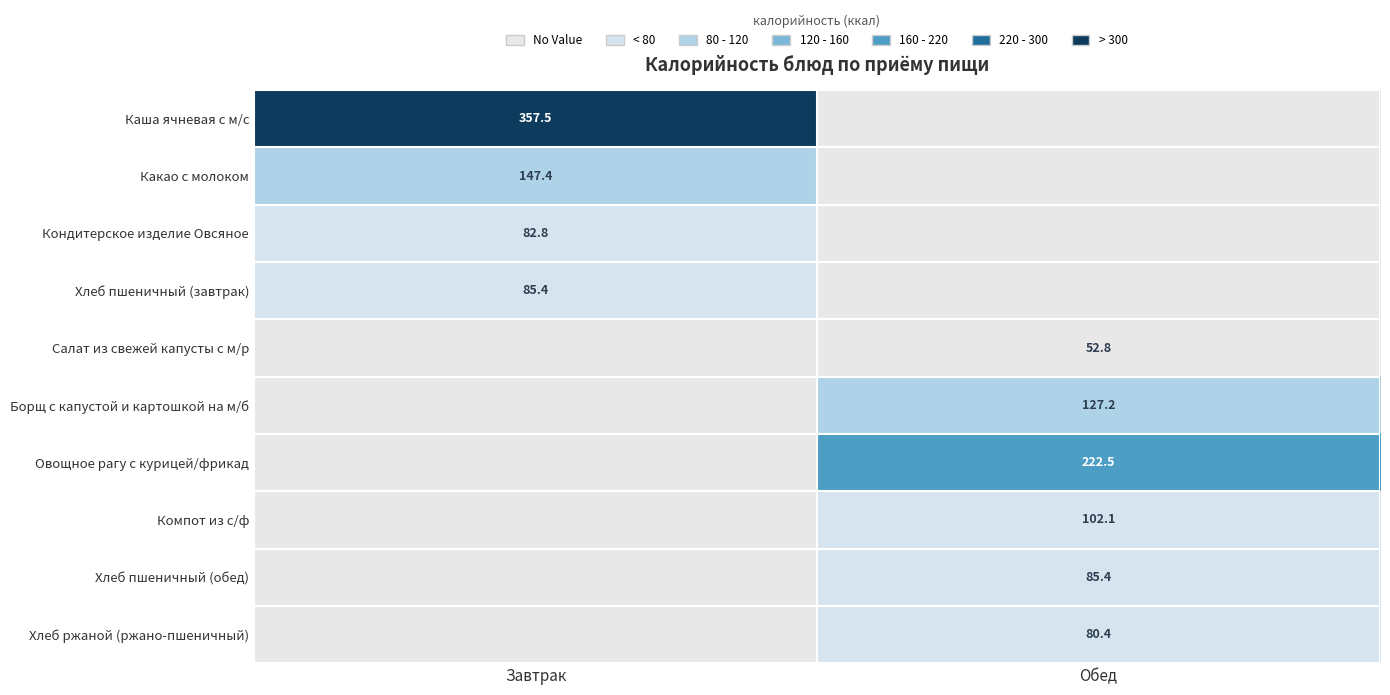

What is the total value across all series at Завтрак?

673.1